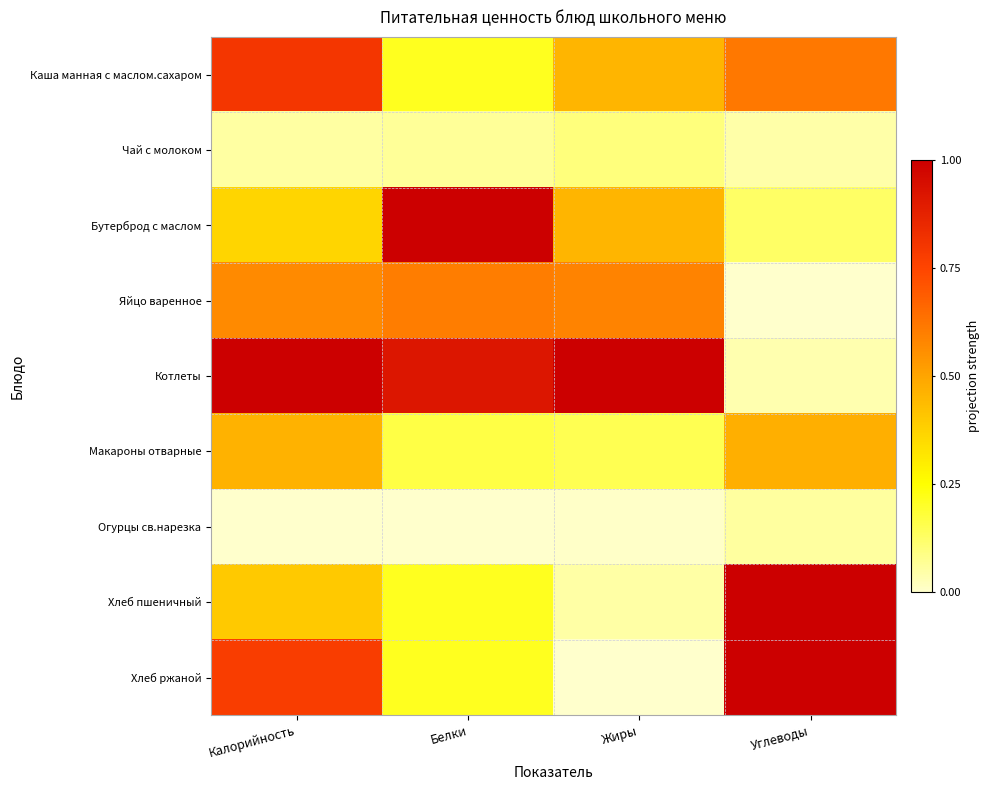

At which category is the sum across all series the highest?

Калорийность